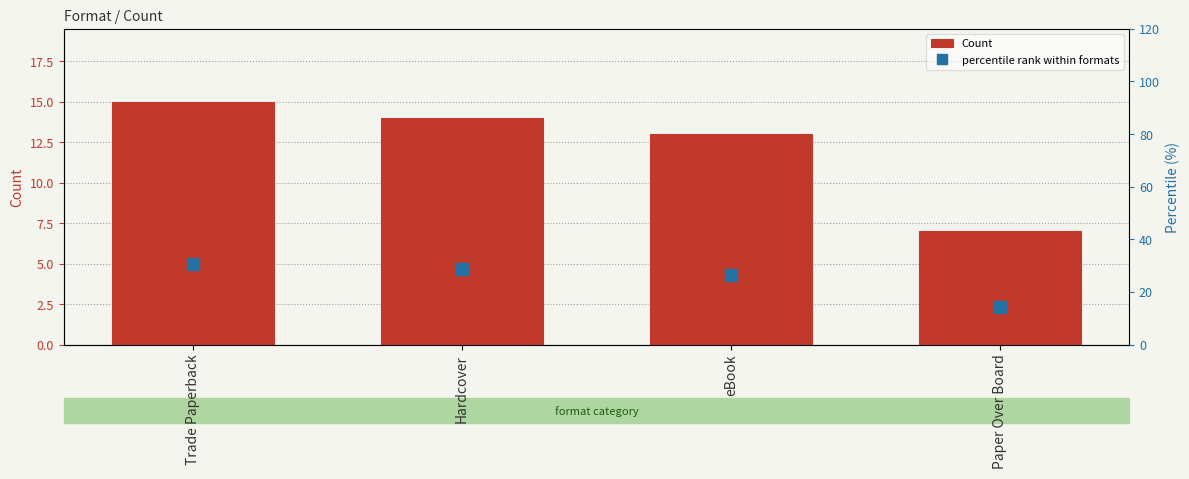

Which series has the largest total across all categories?

percentile rank within formats